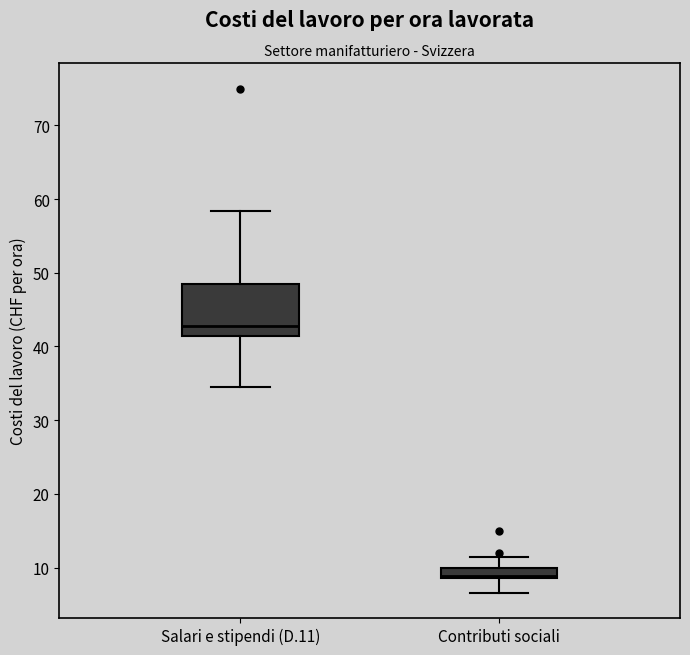

Which box is the tallest, from its lower edge to its upper edge?

Salari e stipendi (D.11)